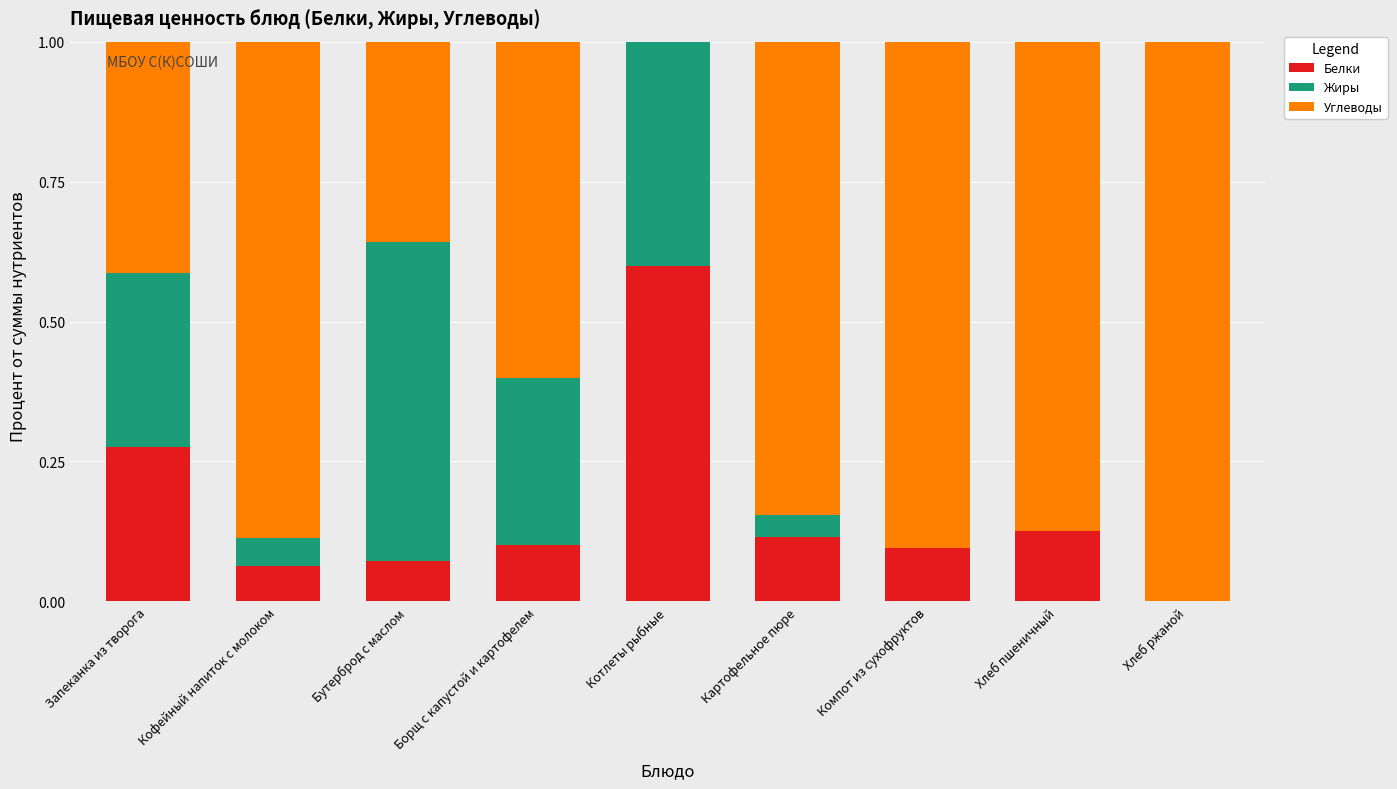

What is the total value across all series at Кофейный напиток с молоком?

1.0